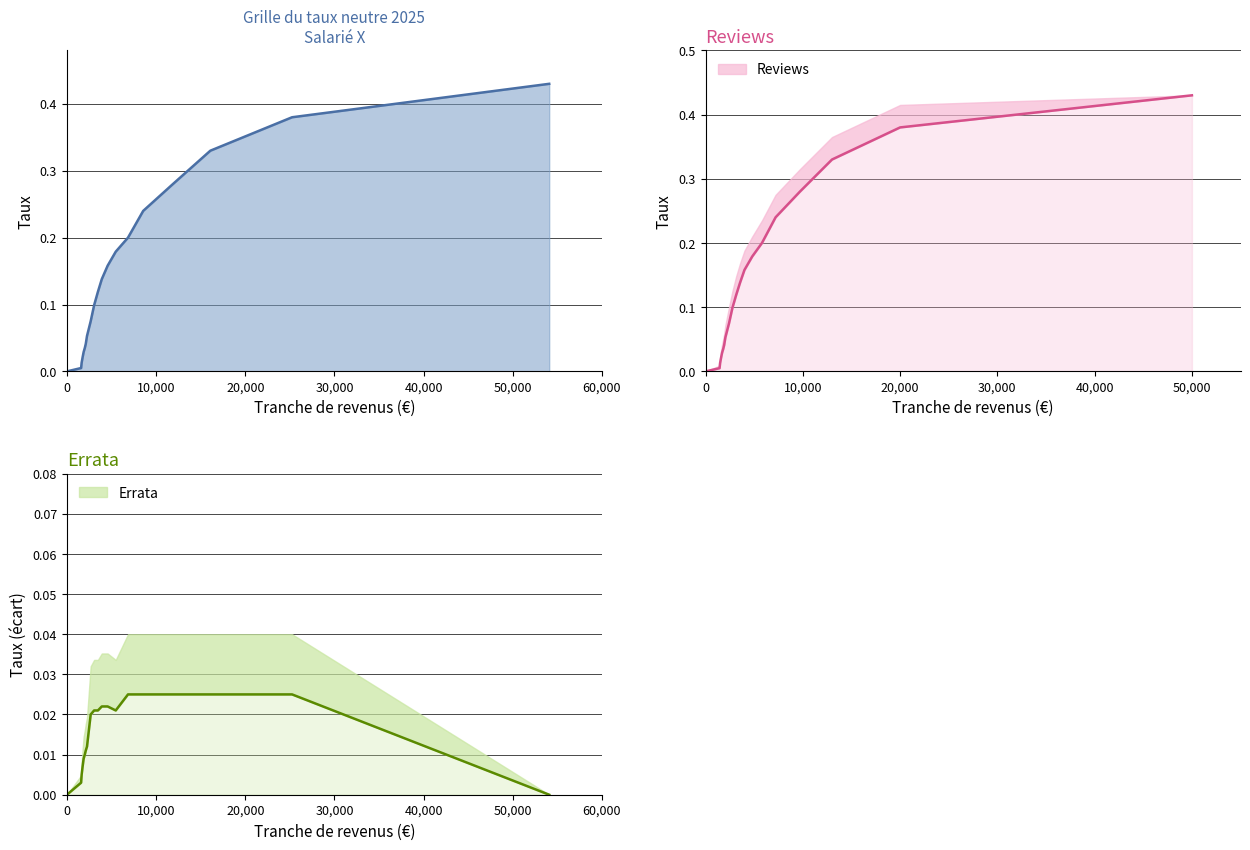

How many positive values are there?

19